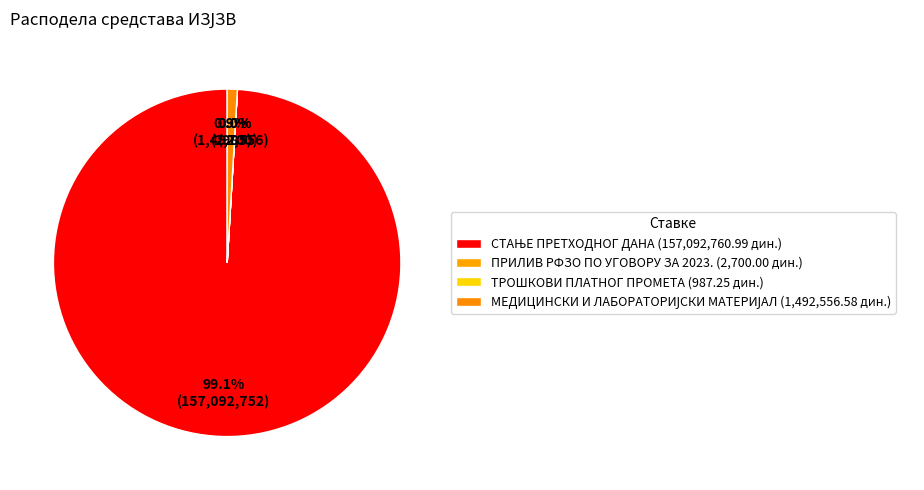

Rank the categories by value from lowest to highest.

ТРОШКОВИ ПЛАТНОГ ПРОМЕТА, ПРИЛИВ РФЗО ПО УГОВОРУ ЗА 2023., МЕДИЦИНСКИ И ЛАБОРАТОРИЈСКИ МАТЕРИЈАЛ, СТАЊЕ ПРЕТХОДНОГ ДАНА